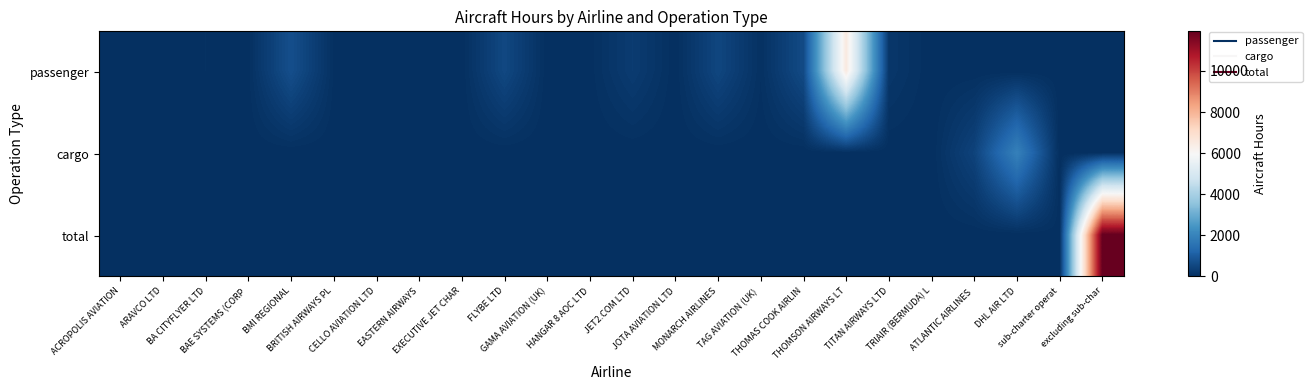

At which category is the sum across all series the highest?

excluding sub-char